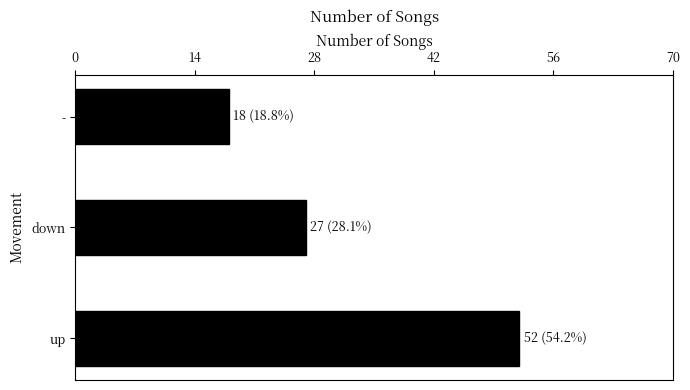

How many distinct data groups are displayed?

1